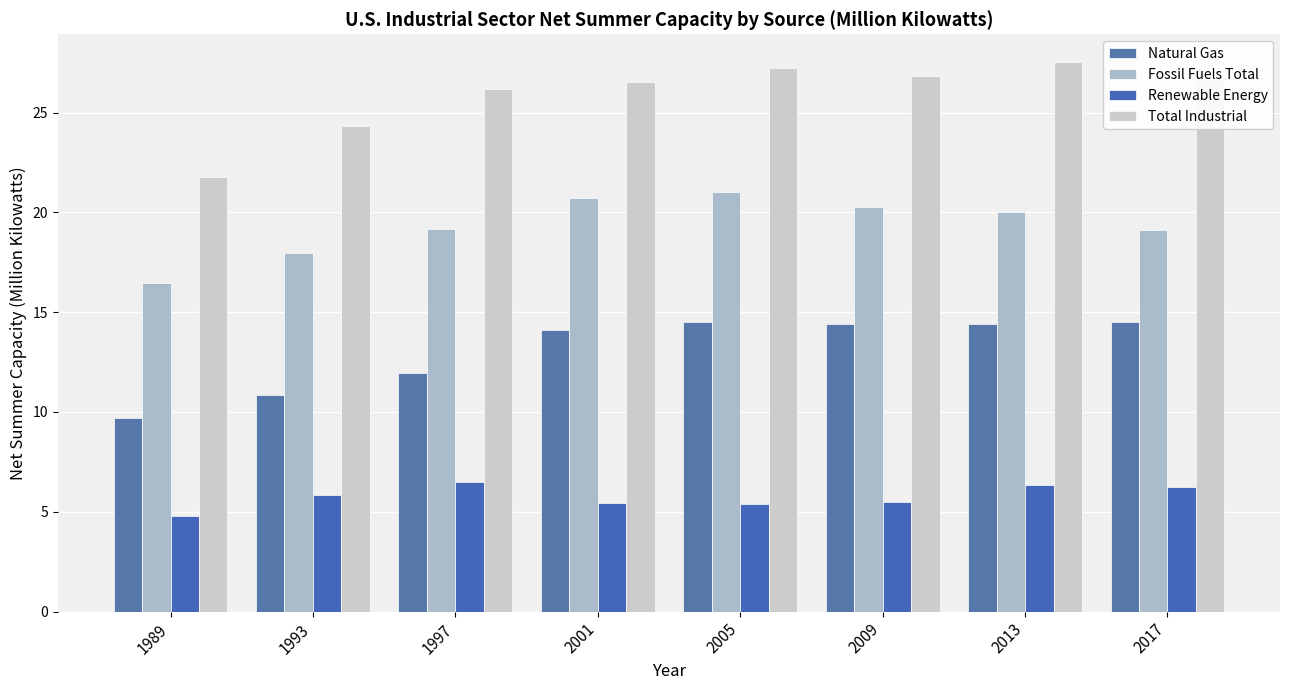

List the series in order of their peak value, lowest first.

Renewable Energy, Natural Gas, Fossil Fuels Total, Total Industrial